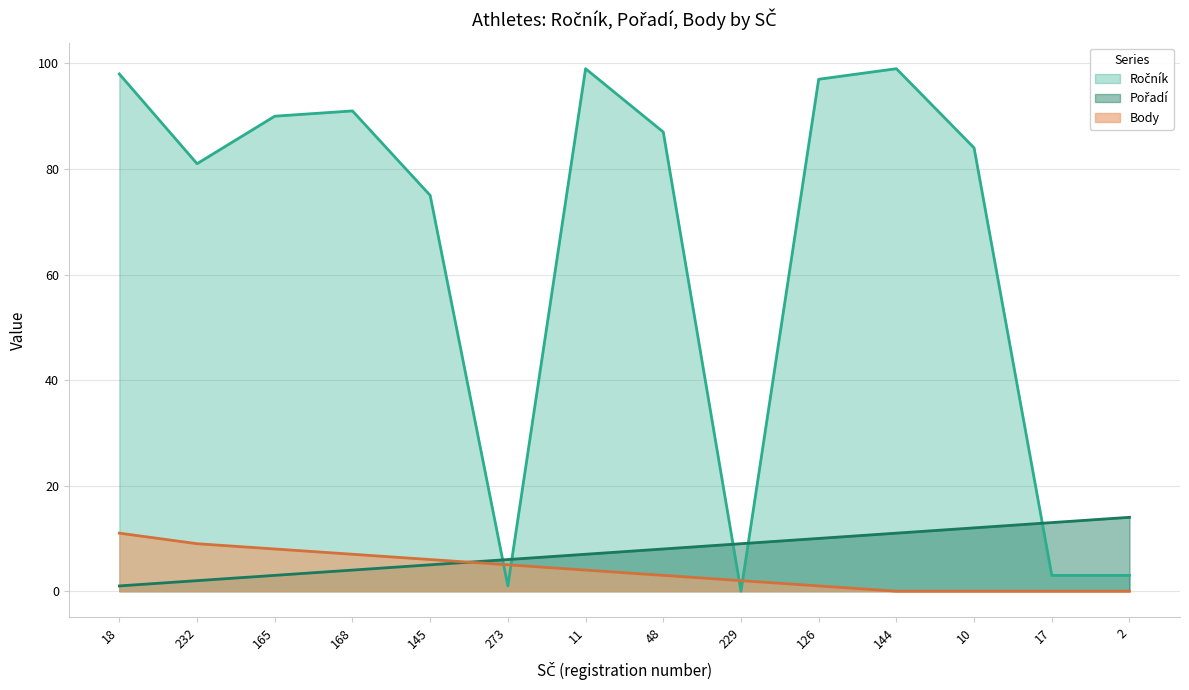

What is the label of the 8th point from the left?

48